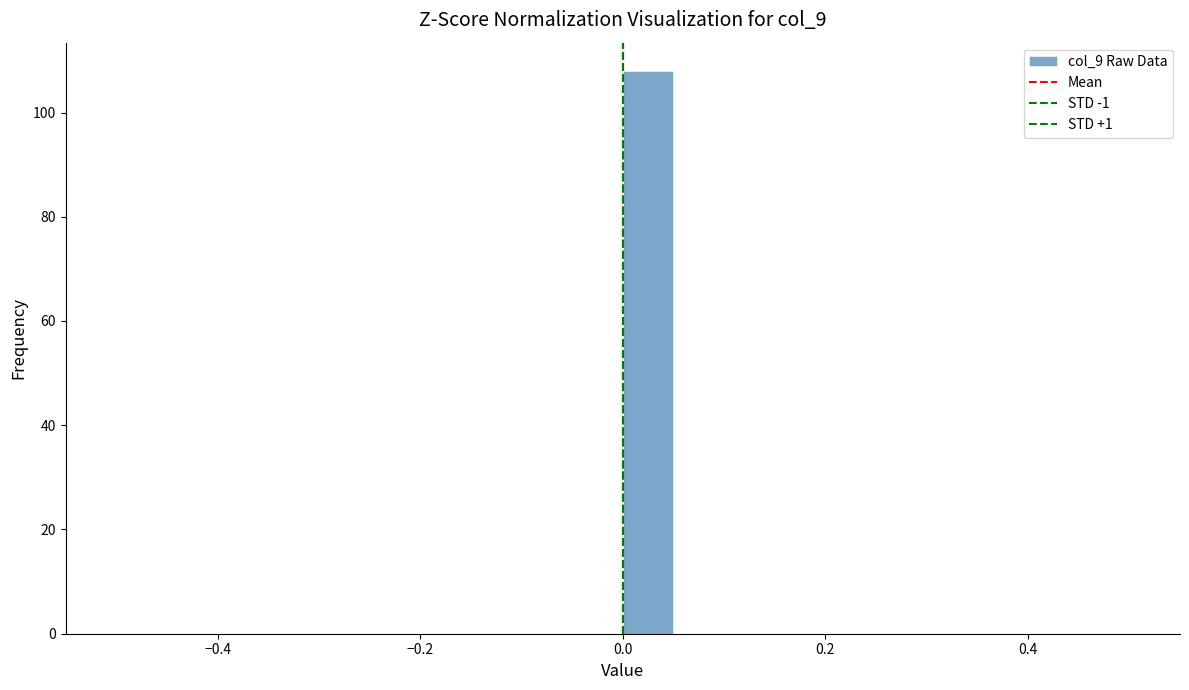

Around what value on the x-axis is the tallest bar? Give the approximate position of its centre, as read against the axis.

0.02